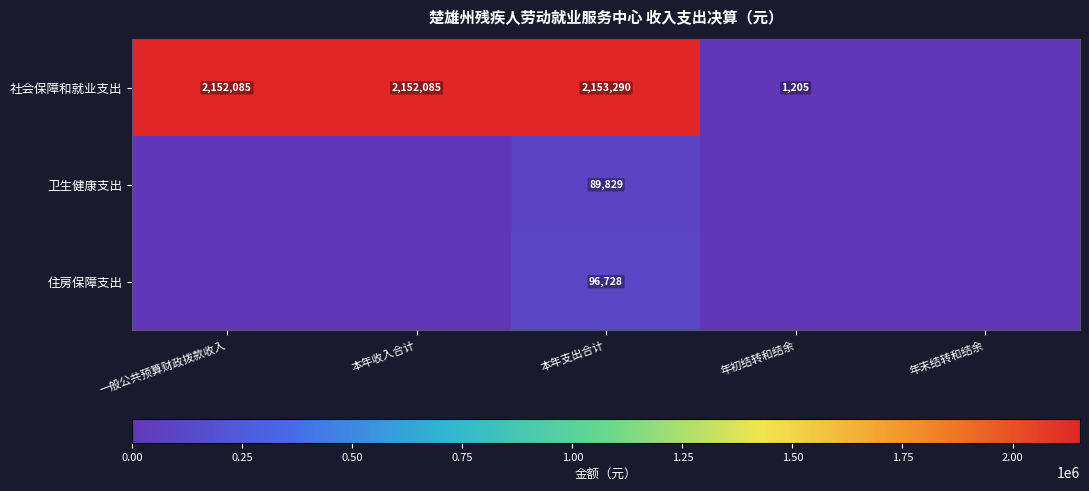

Is it true that 社会保障和就业支出 equals 2152085 at 本年收入合计?

True